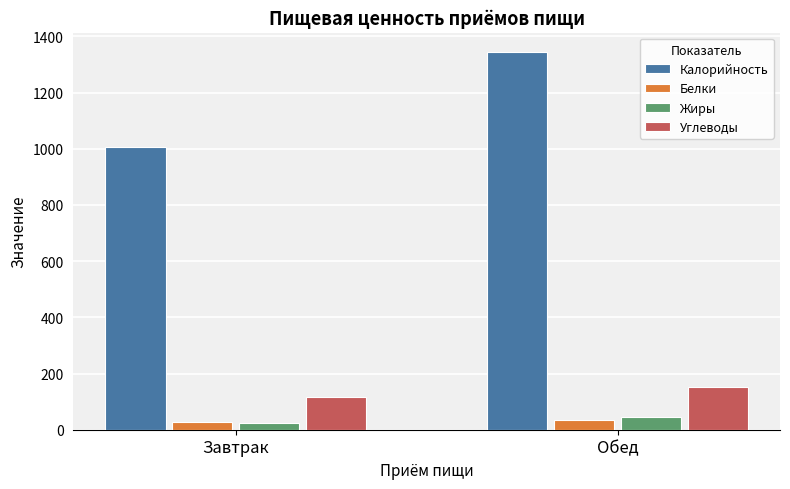

What is the greatest value displayed?

1346